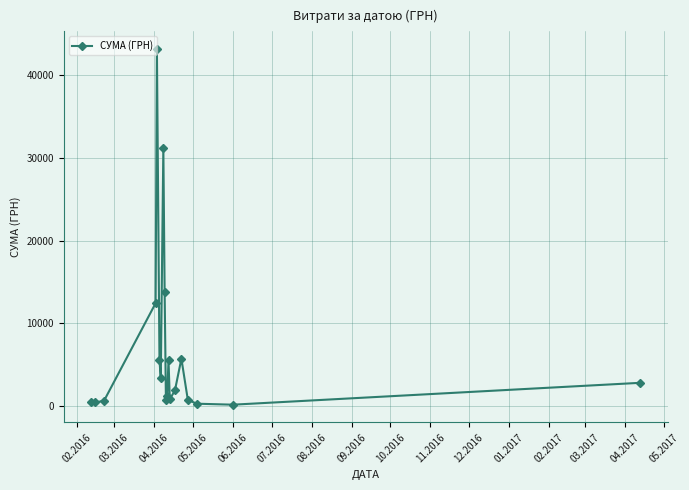

What is the difference between the second highest and minimum values?

30990.1